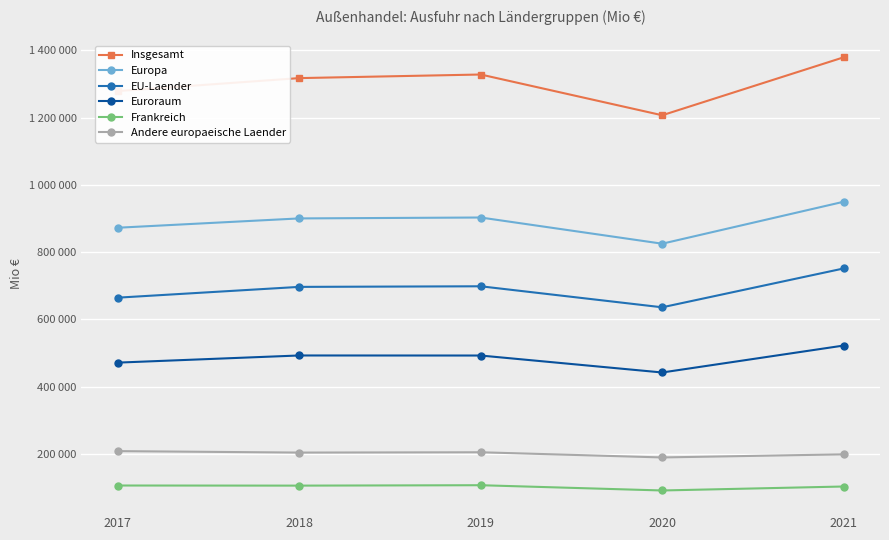

Is this an area chart (filled region under the line)?

No